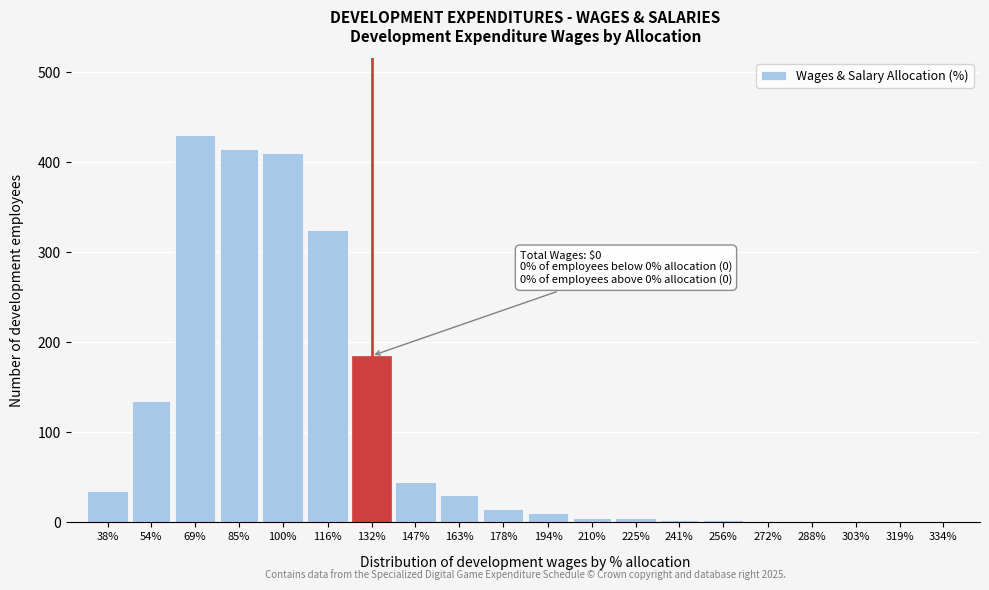

Which has a higher value, 303% or 163%?

163%